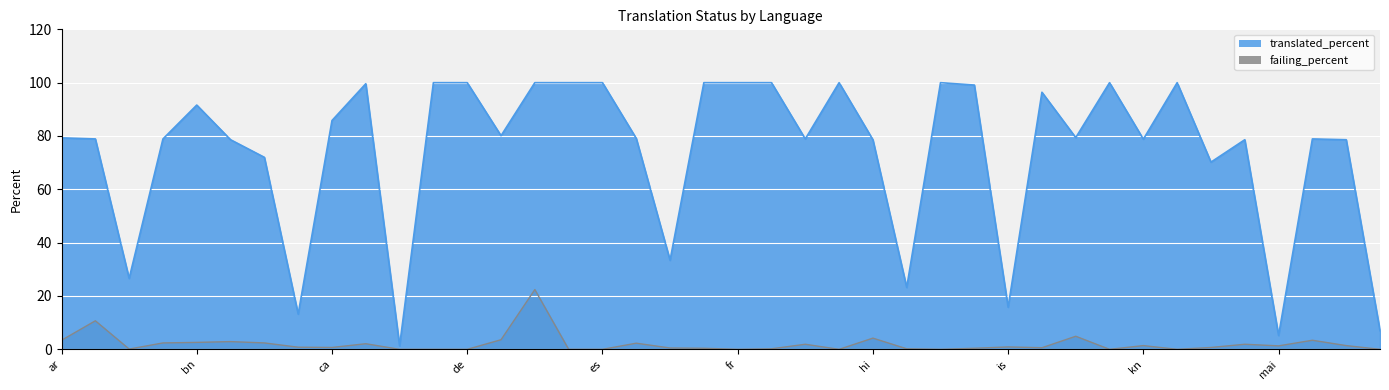

What is the sum of all failing_percent values?

80.7